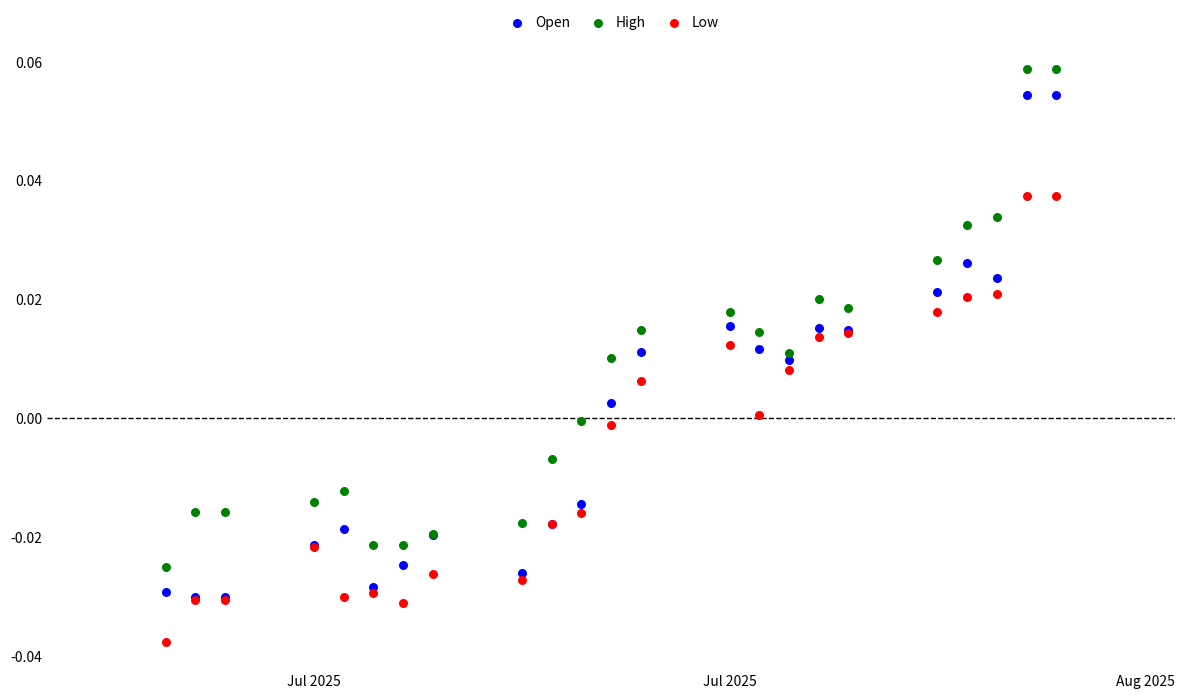

Which series reaches the minimum Y coordinate?

Low